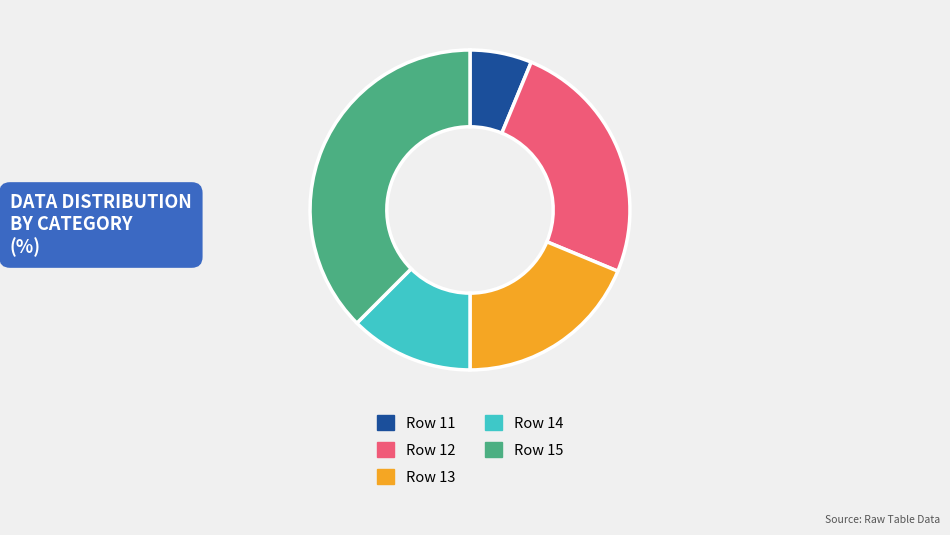

How many slices are in this pie chart?

5